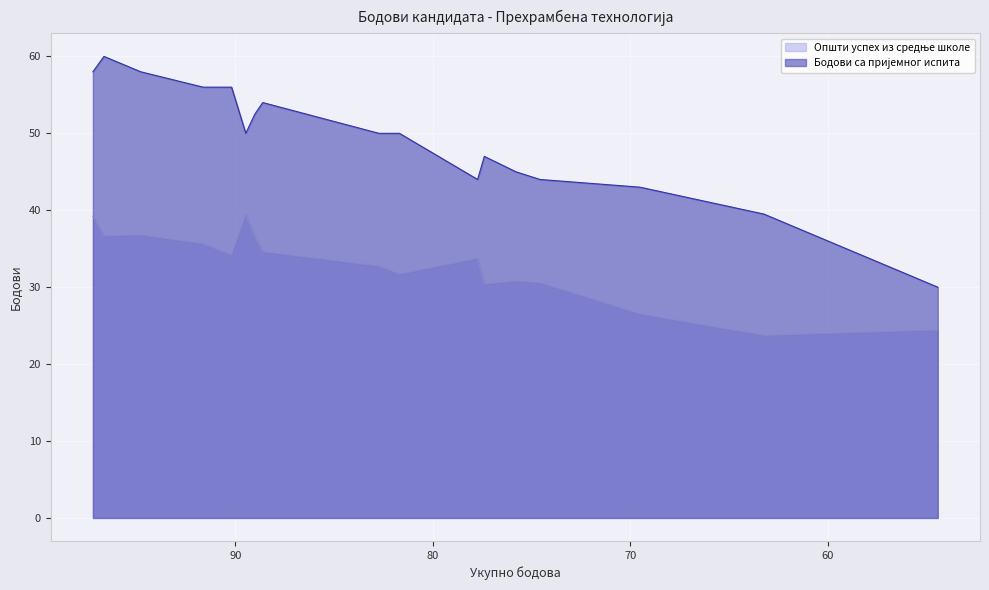

How many values in the Бодови са пријемног испита series are below 50?

7